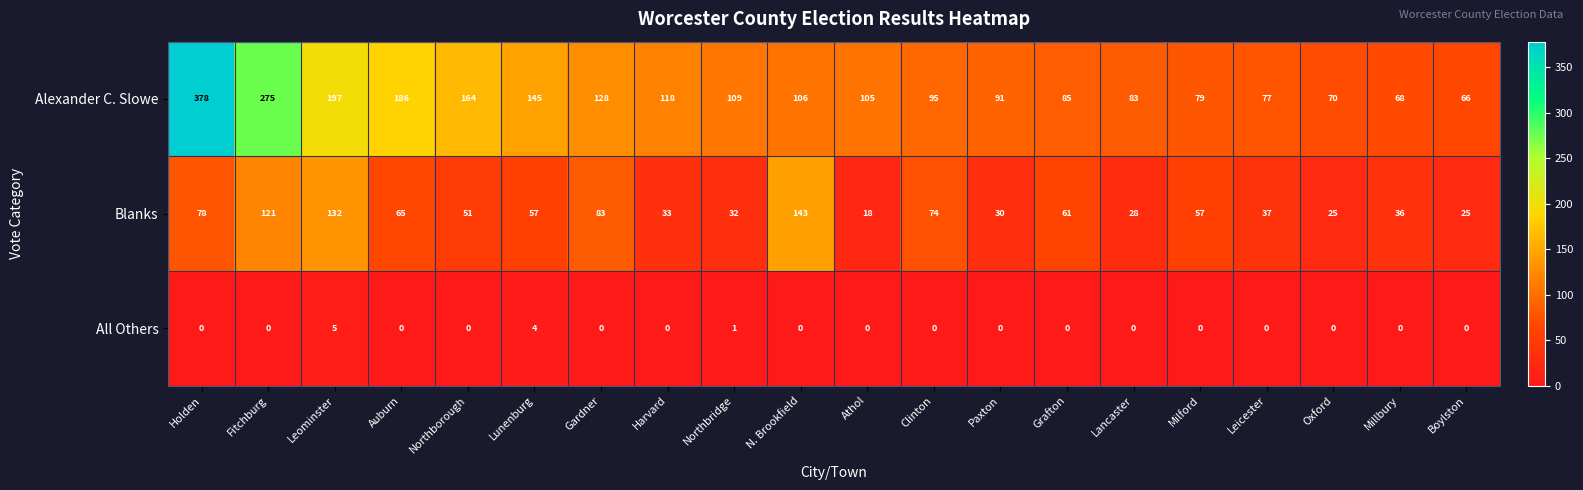

Is it true that All Others equals 0 at N. Brookfield?

True